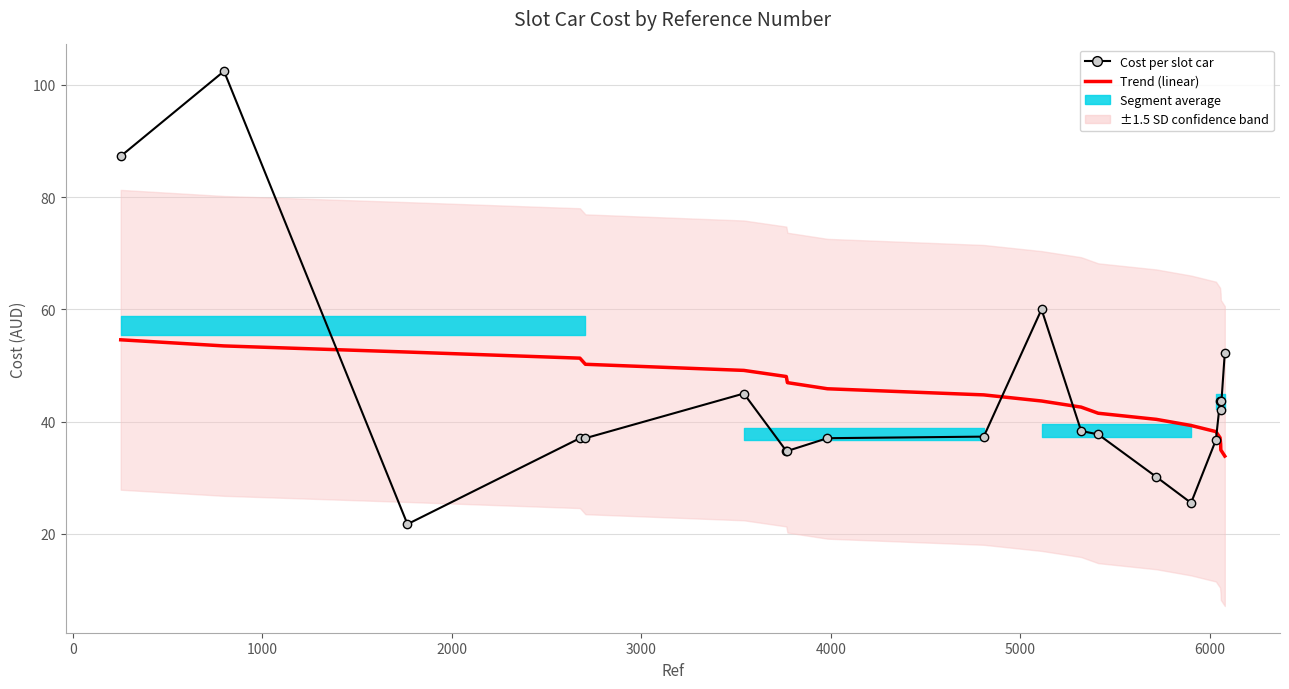

What is the average value of the Trend (linear) series?

44.2